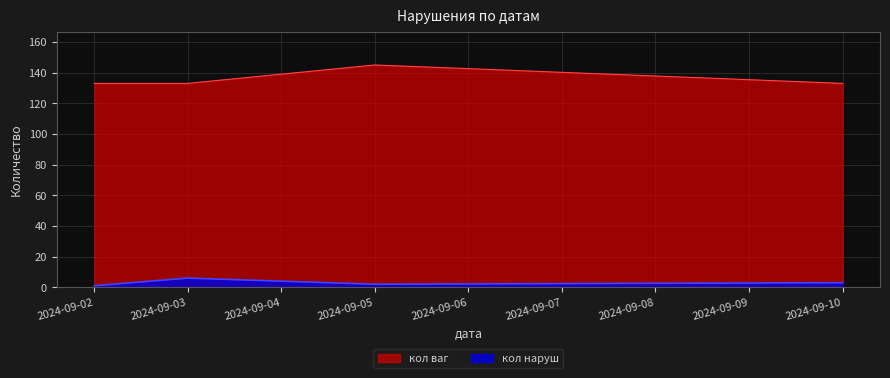

At which category is the sum across all series the highest?

2024-09-05